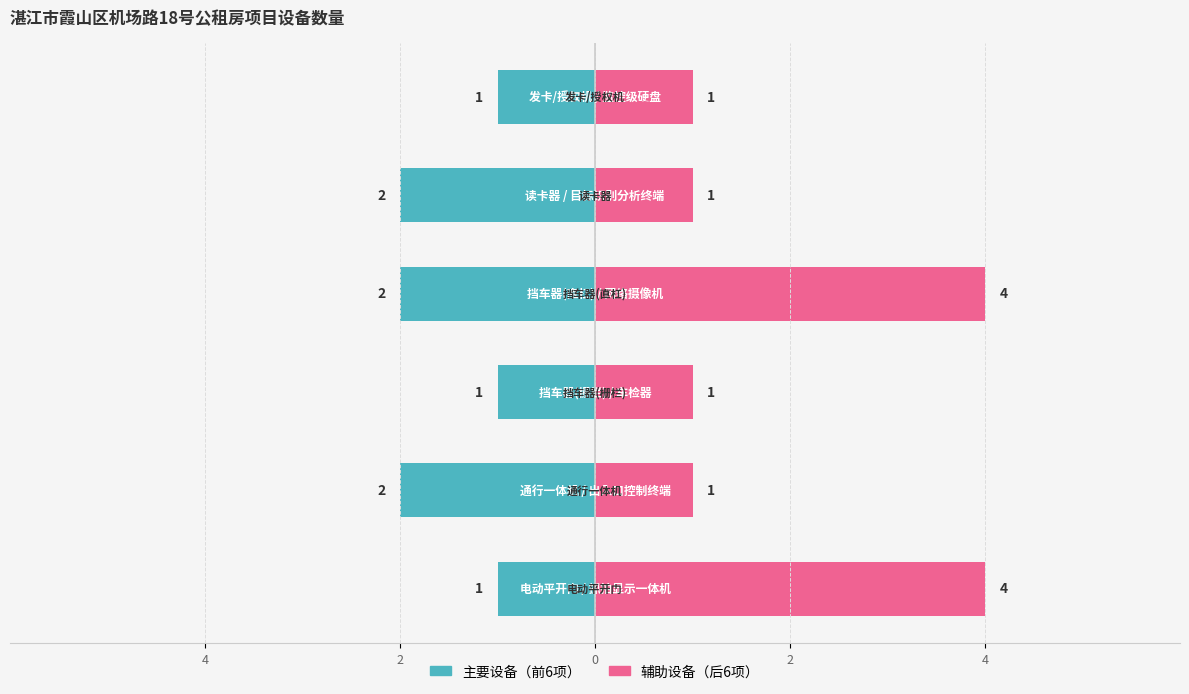

What is the maximum value for 辅助设备?

4